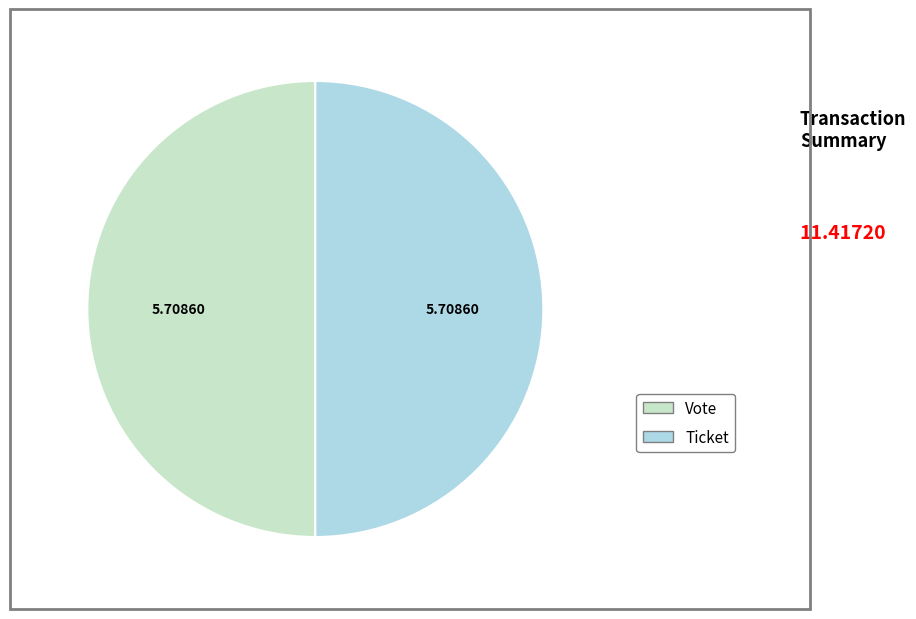

Is the sum of Ticket and Vote greater than half?

Yes